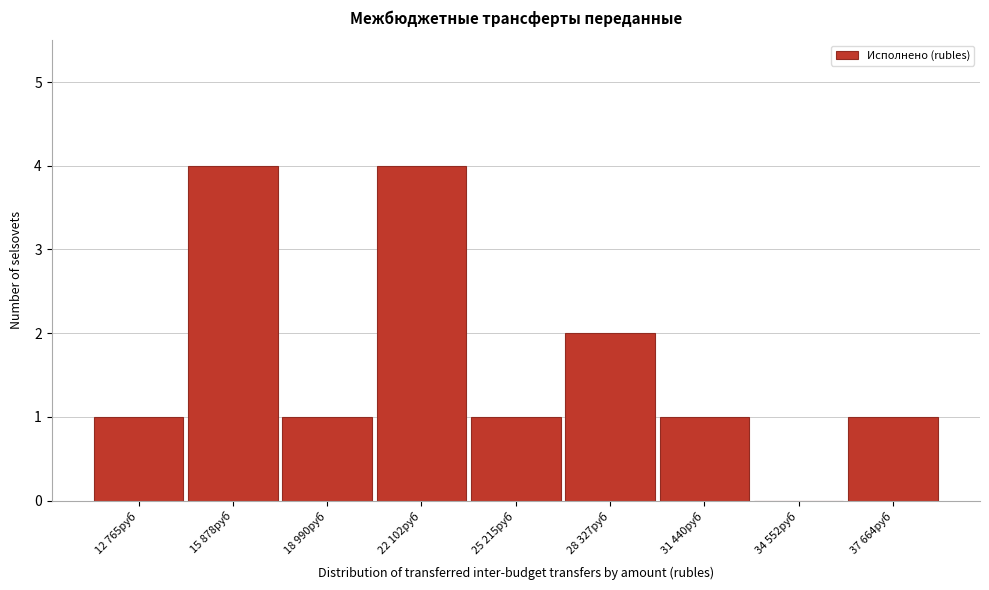

Reading right to left, transcribe all the data shown in this chart.

37 664руб=1	34 552руб=0	31 440руб=1	28 327руб=2	25 215руб=1	22 102руб=4	18 990руб=1	15 878руб=4	12 765руб=1